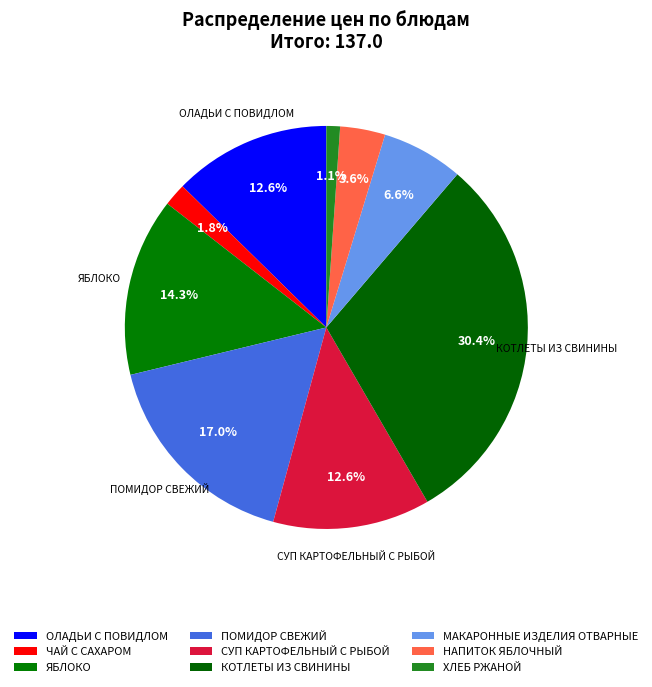

Rank the categories by value from lowest to highest.

ХЛЕБ РЖАНОЙ, ЧАЙ С САХАРОМ, НАПИТОК ЯБЛОЧНЫЙ, МАКАРОННЫЕ ИЗДЕЛИЯ ОТВАРНЫЕ, СУП КАРТОФЕЛЬНЫЙ С РЫБОЙ, ОЛАДЬИ С ПОВИДЛОМ, ЯБЛОКО, ПОМИДОР СВЕЖИЙ, КОТЛЕТЫ ИЗ СВИНИНЫ